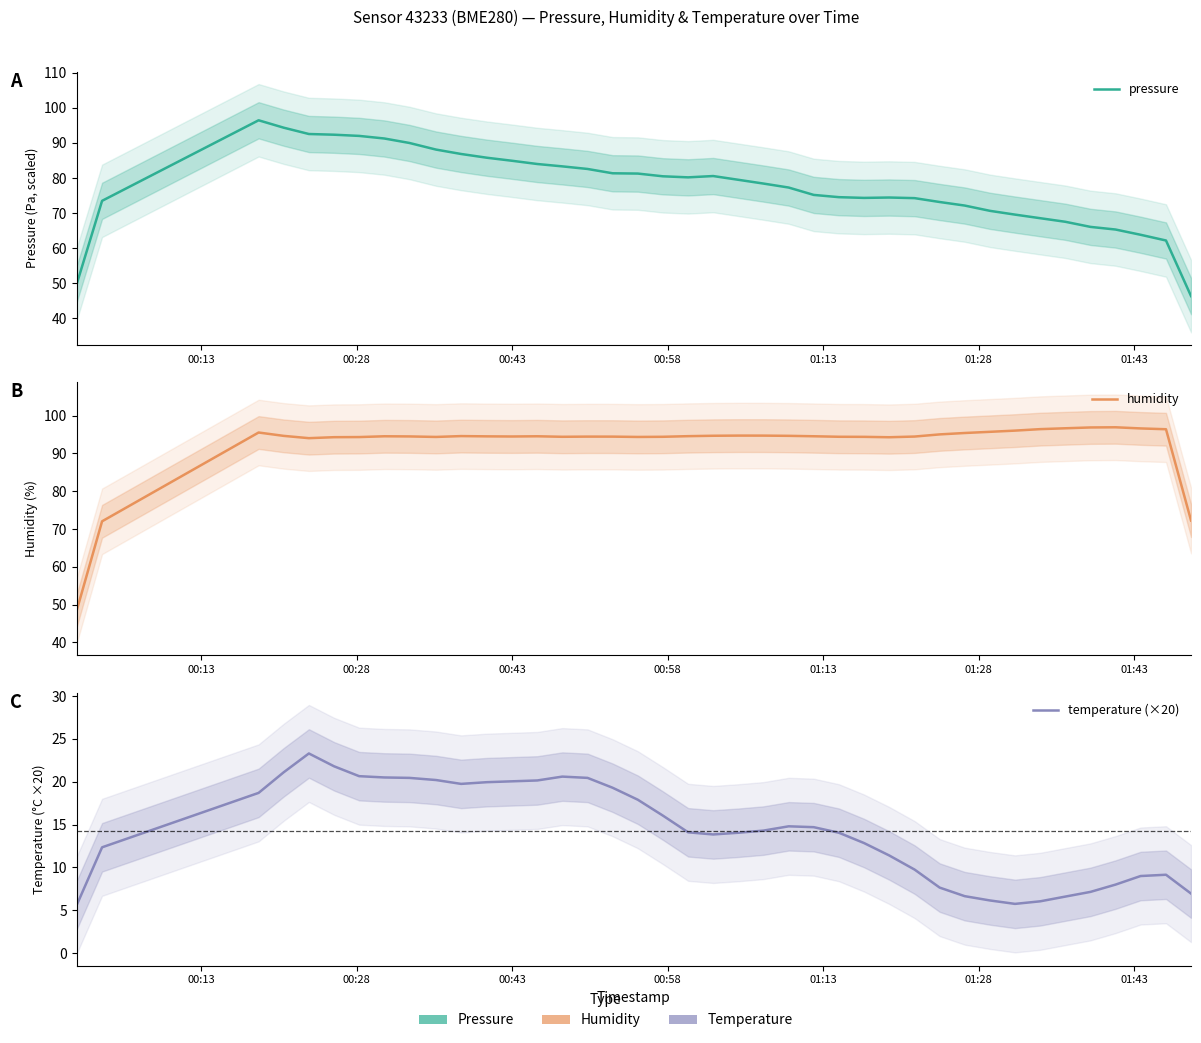

Which series has the largest total across all categories?

humidity